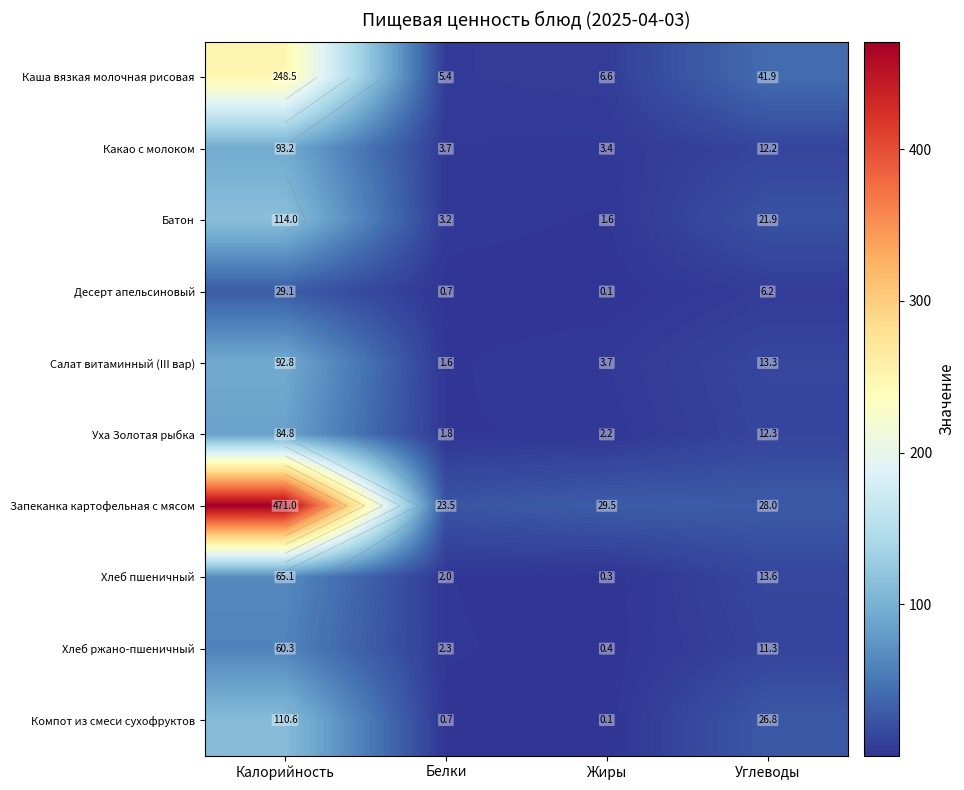

True or false: Хлеб ржано-пшеничный has a value of 24.5 at Калорийность.

False